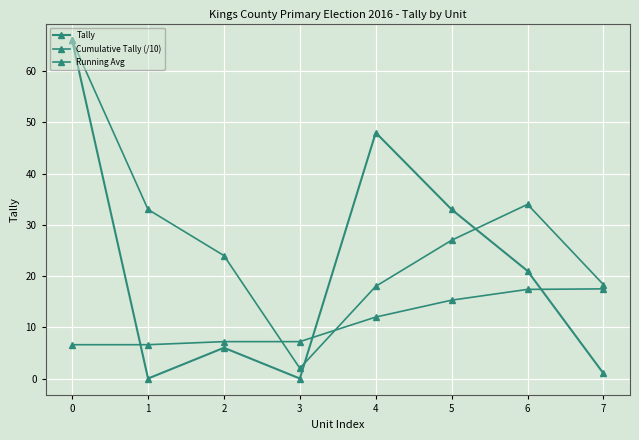

How many times do Cumulative Tally (/10) and Tally cross each other?

3